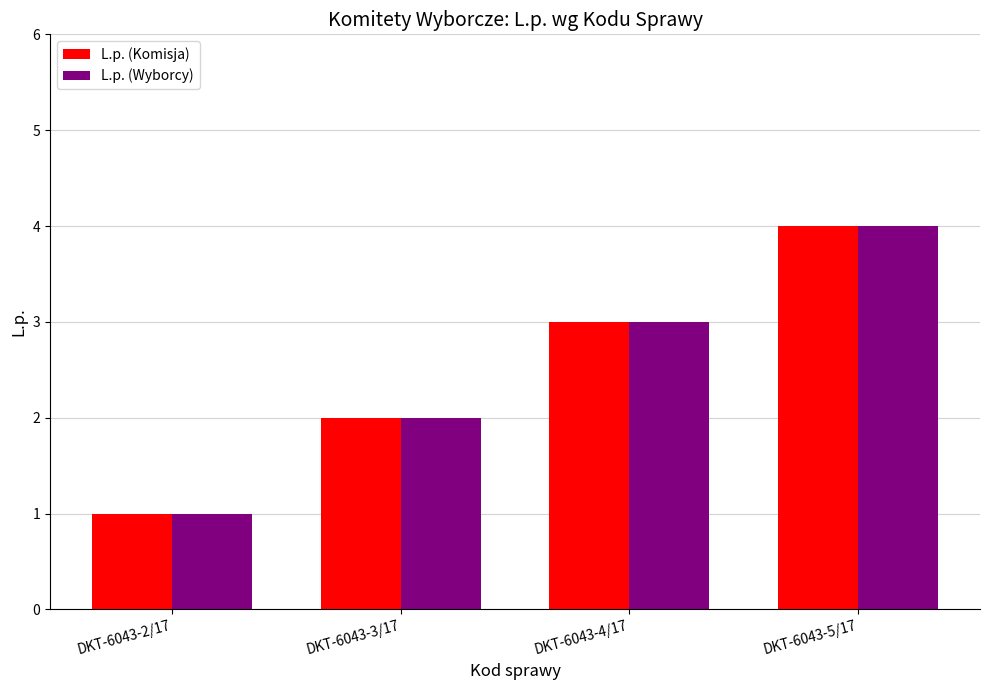

How many groups of bars are there?

4